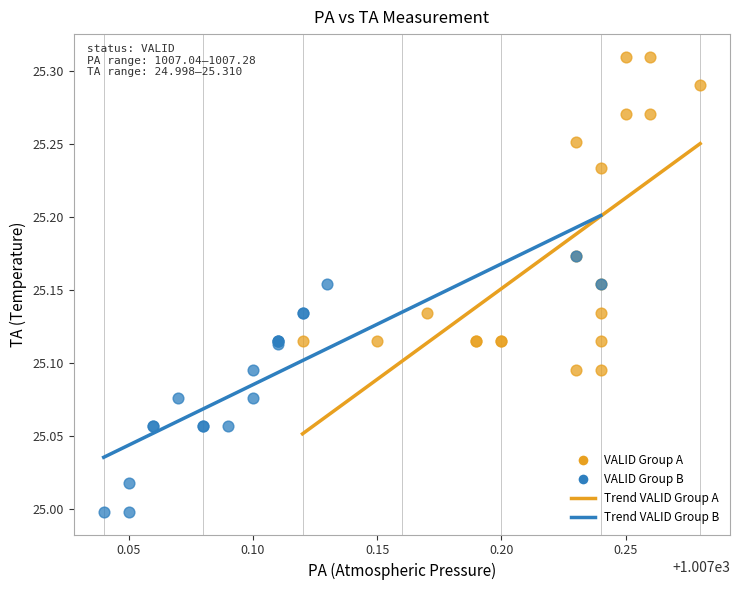

Which series has the widest spread of Y values?

VALID Group A